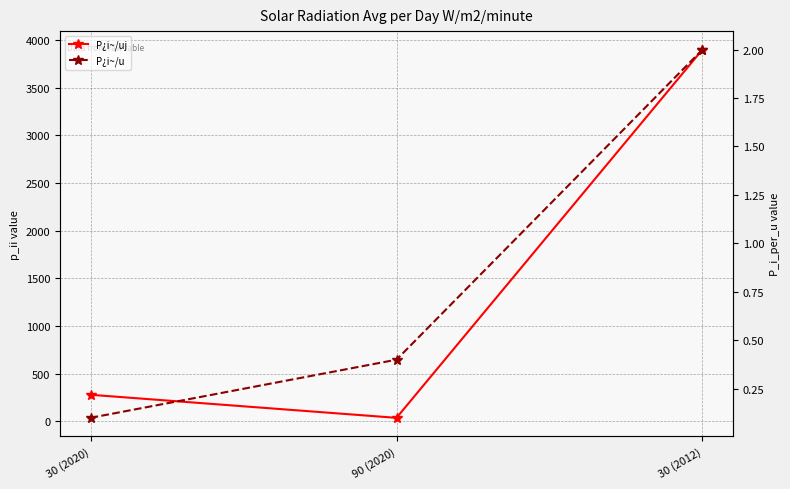

At which category is the sum across all series the highest?

30 (2012)